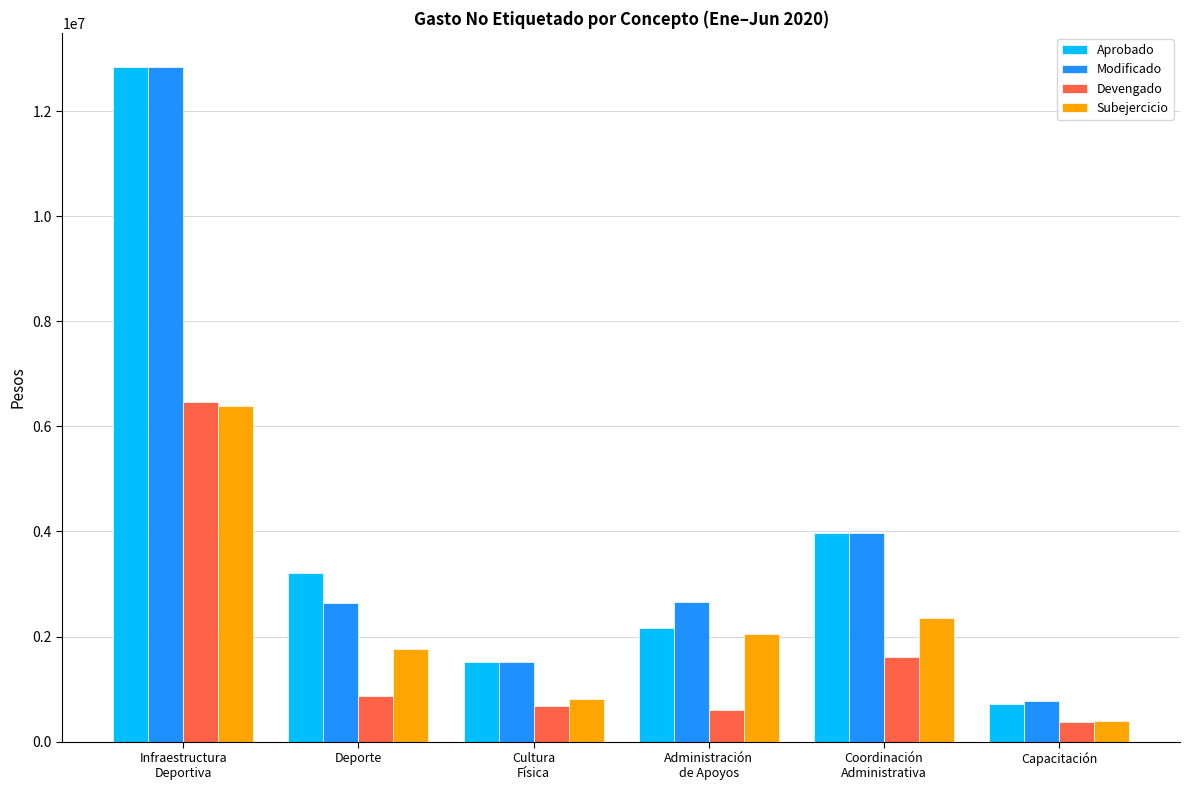

Which label corresponds to the largest value in the chart?

Infraestructura
Deportiva